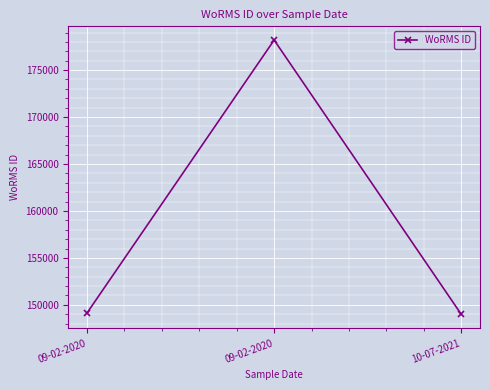

What is the value of the 3rd point from the left?

148985